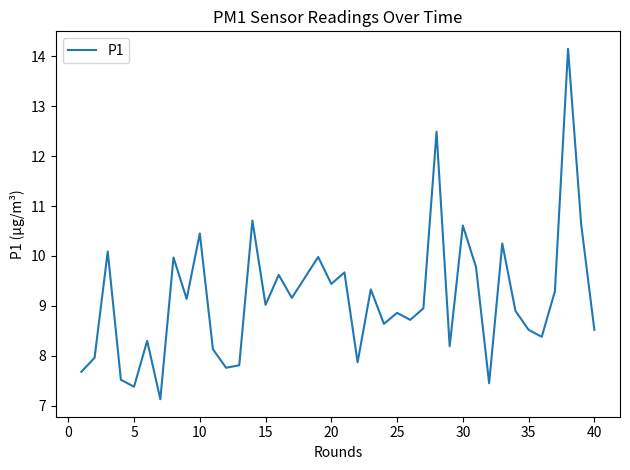

What is the maximum value shown in the chart?

14.2